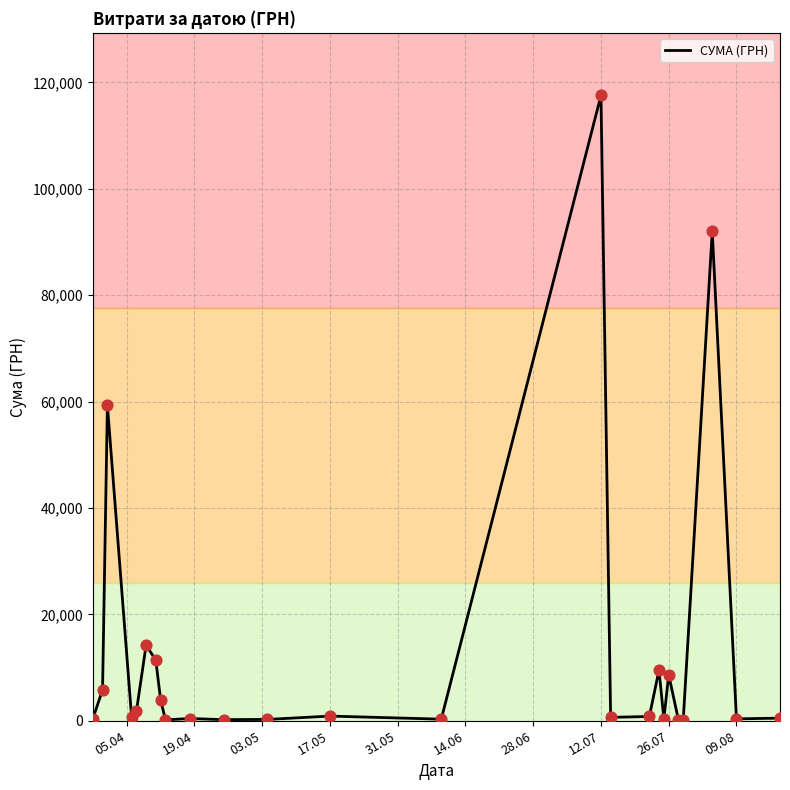

What is the greatest value displayed?

117568.8